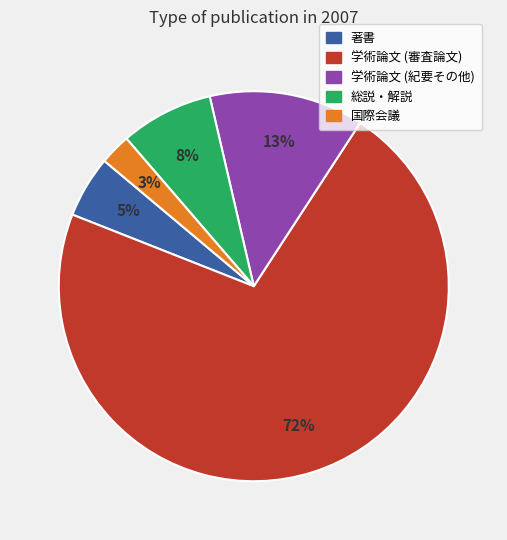

Rank the categories by value from highest to lowest.

学術論文 (審査論文), 学術論文 (紀要その他), 総説・解説, 著書, 国際会議